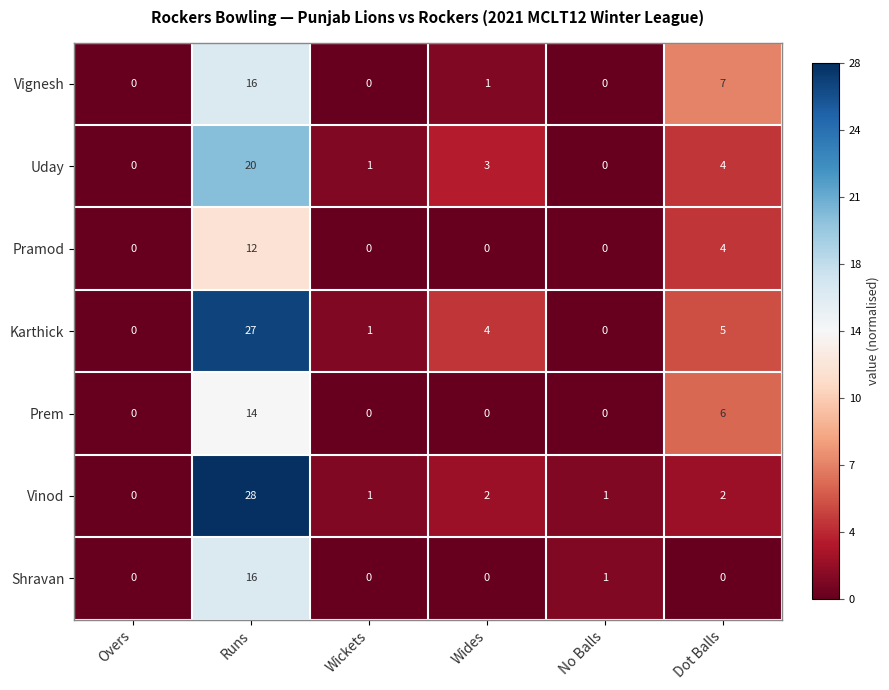

What is the total value across all series at Wickets?

3